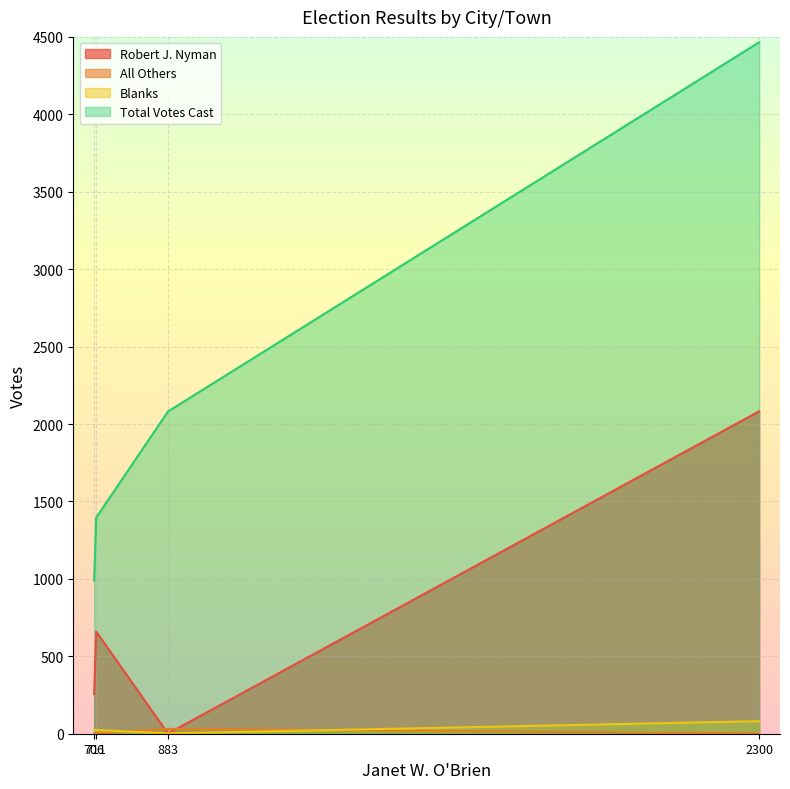

Count the number of categories in the chart.

4